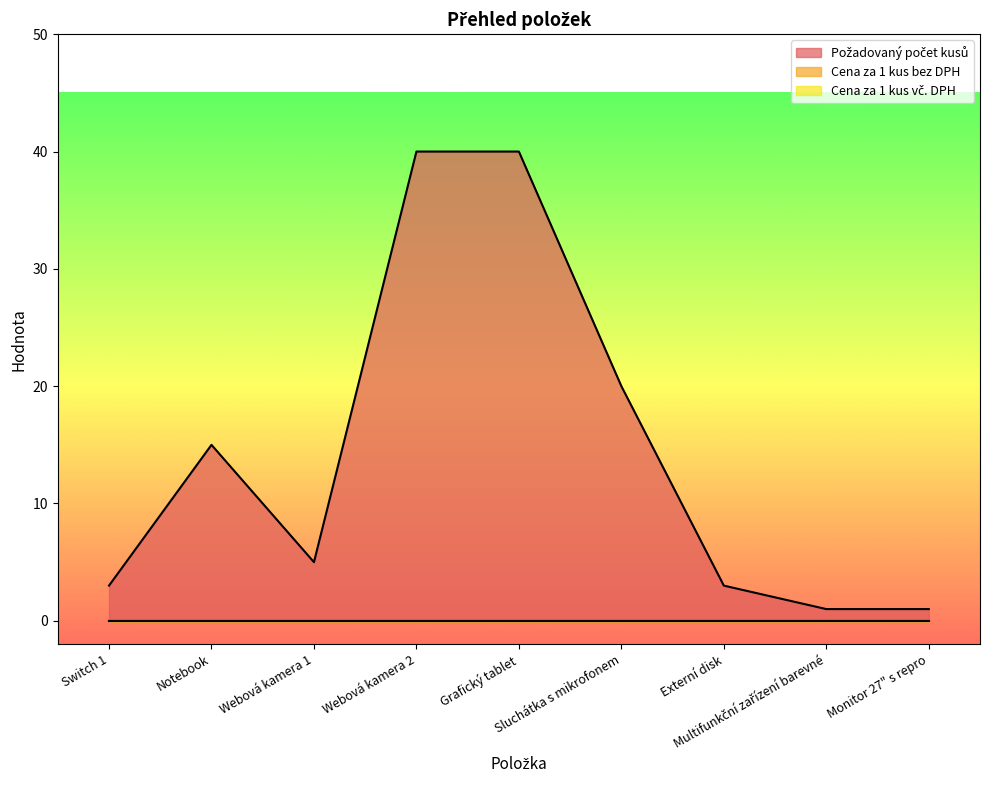

What are all the series names shown in the legend?

Požadovaný počet kusů, Cena za 1 kus bez DPH, Cena za 1 kus vč. DPH